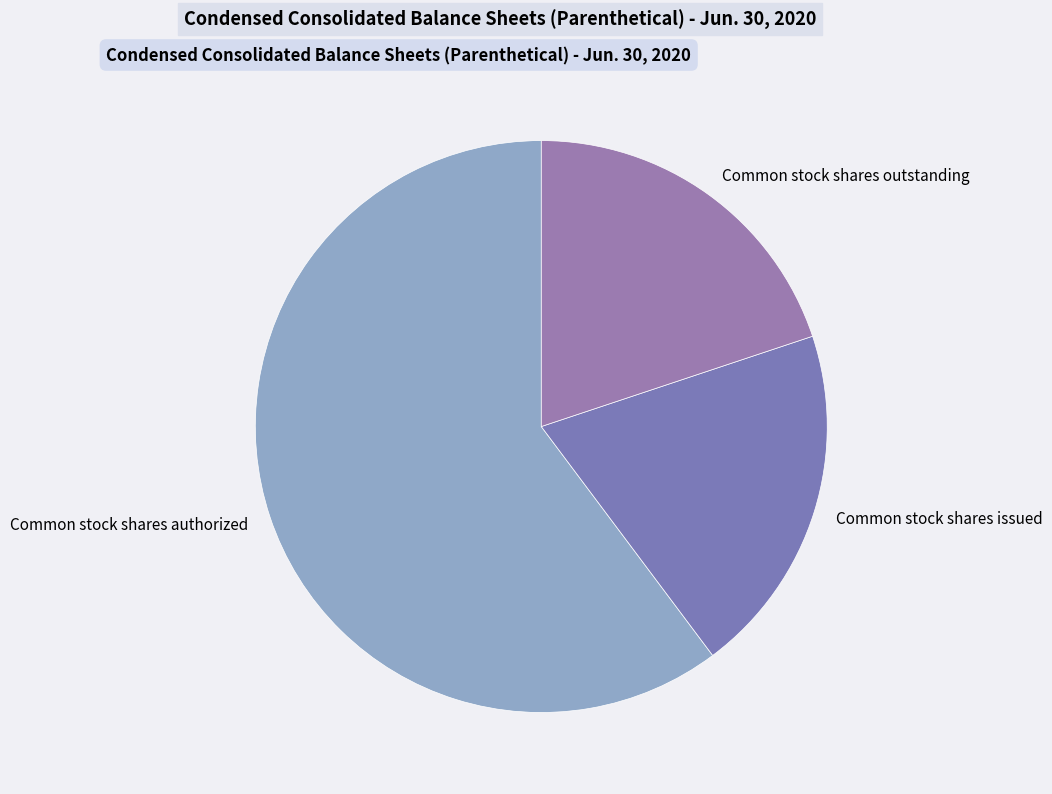

What is the majority slice?

Common stock shares authorized